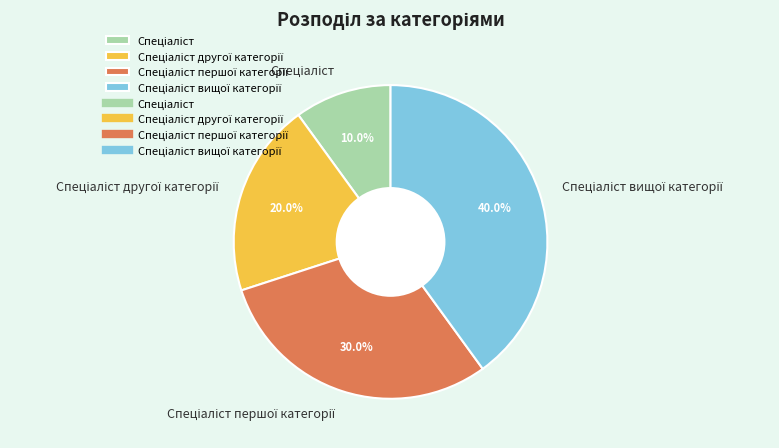

Is there a majority slice in this chart?

No